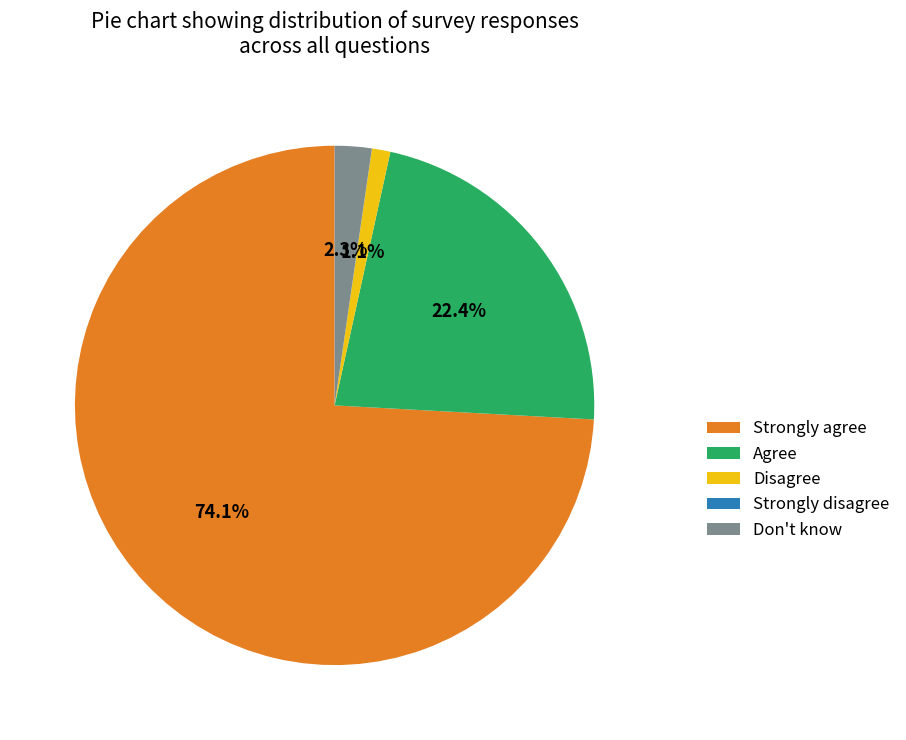

Which slice is the largest?

Strongly agree